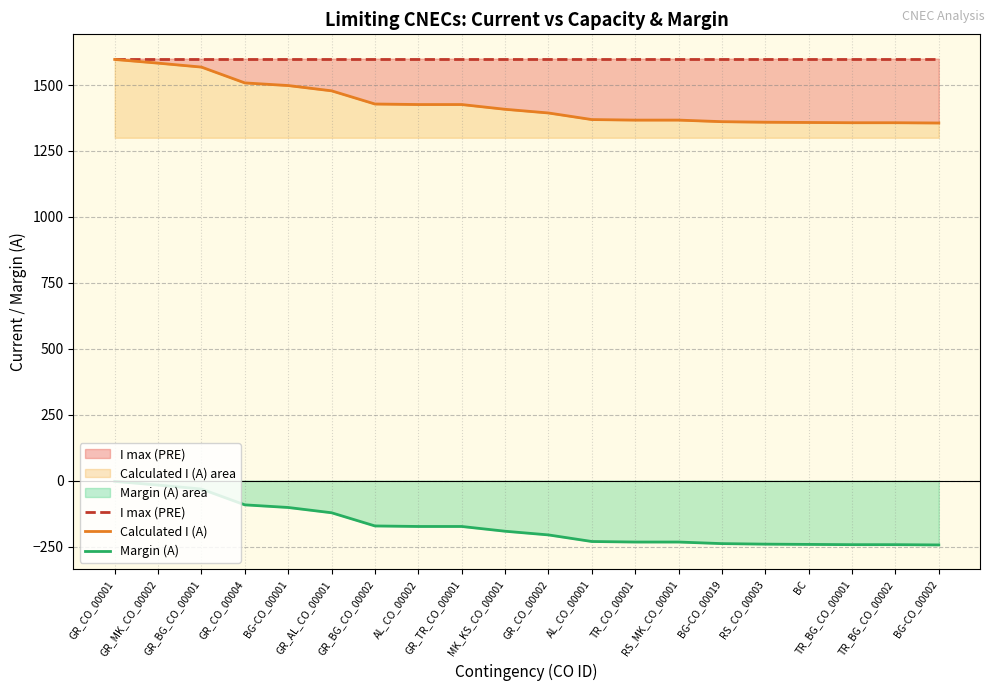

What is the sum of the Calculated I (A) values at BG-CO_00002 and GR_CO_00002?

2750